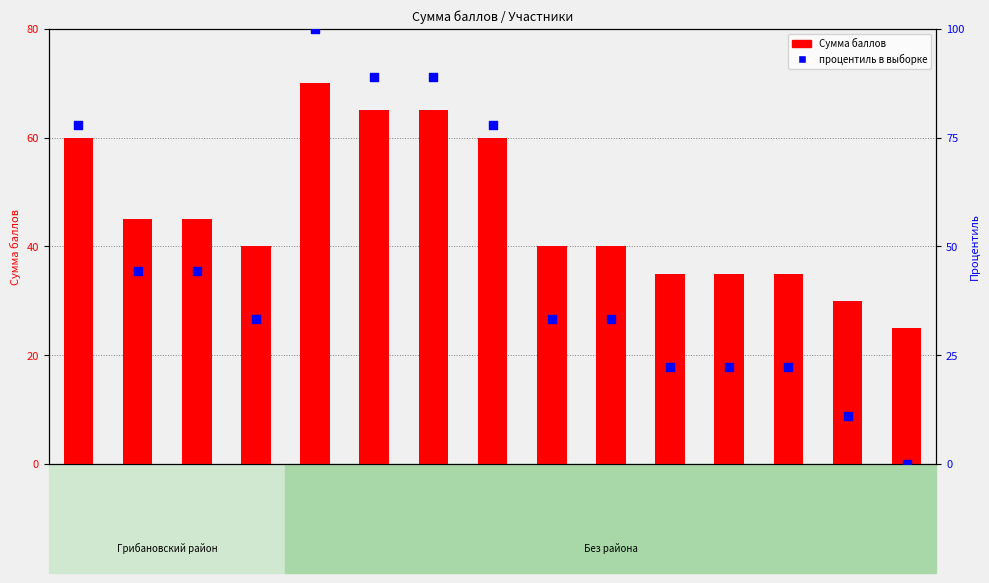

What are all the series names shown in the legend?

Сумма баллов, процентиль